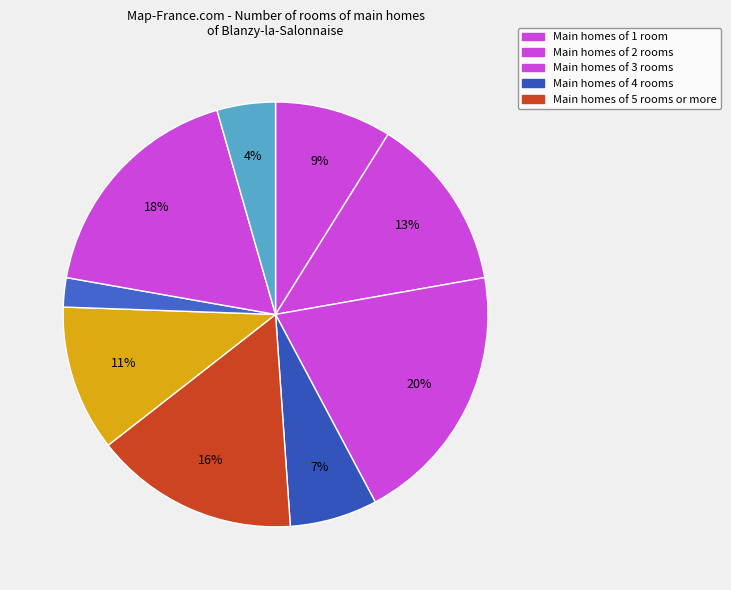

How many slices are in this pie chart?

9